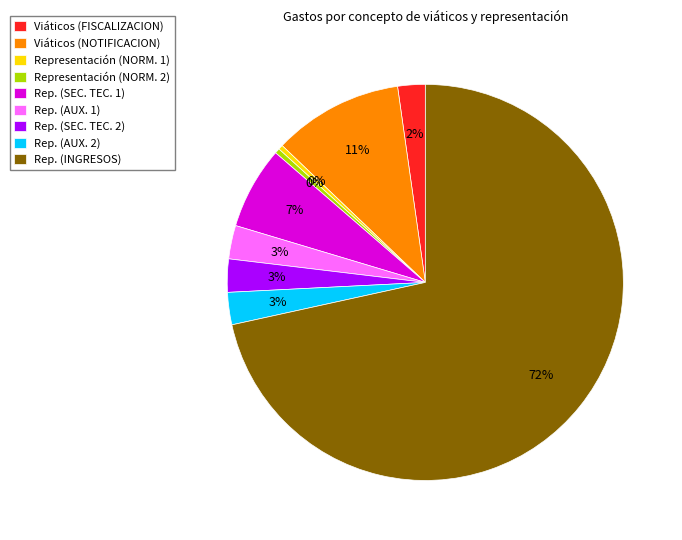

To the nearest percent, what is the average slice percentage?

11%